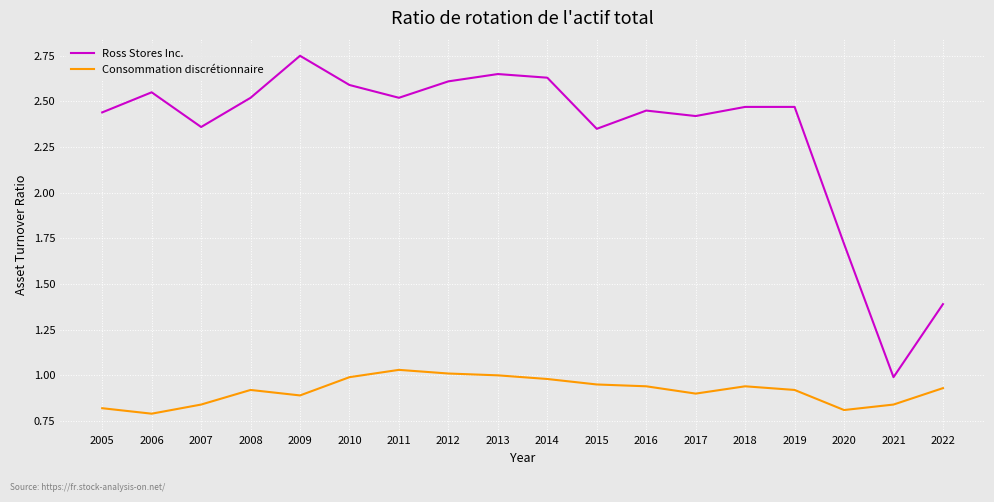

What is the difference between the maximum and minimum values in the Ross Stores Inc. series?

1.8